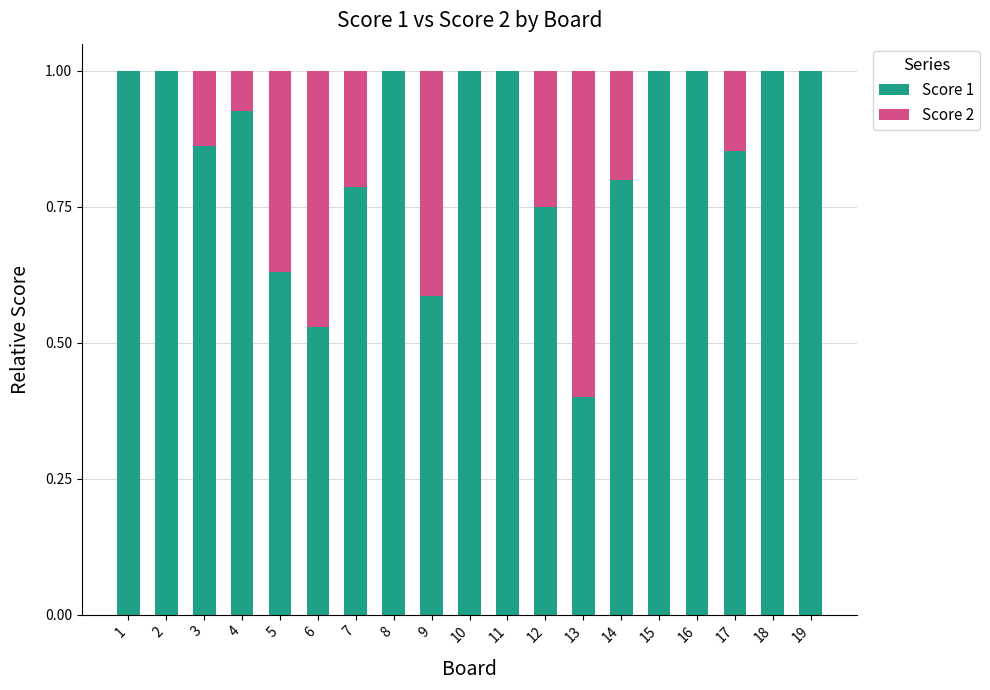

The Score 1 series shows 0.7 at 13. True or false?

False